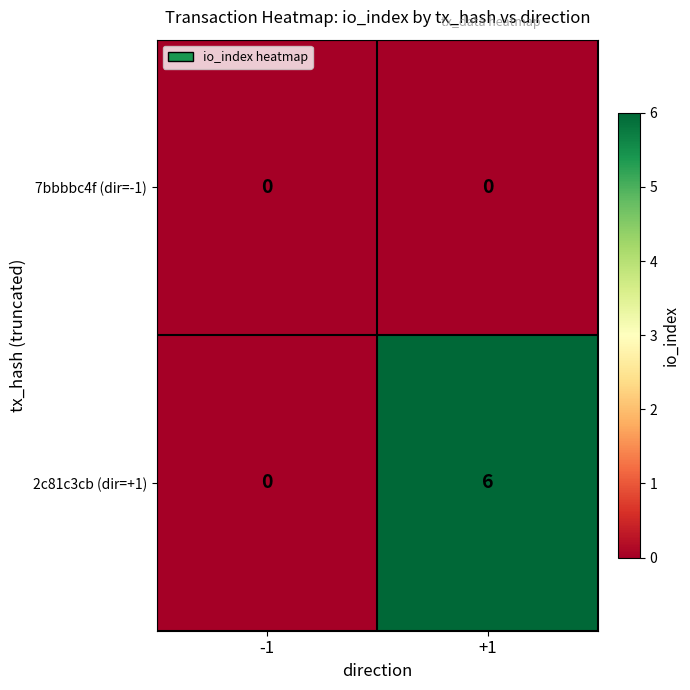

What value does the 2c81c3cb (dir=+1) series have at +1?

6